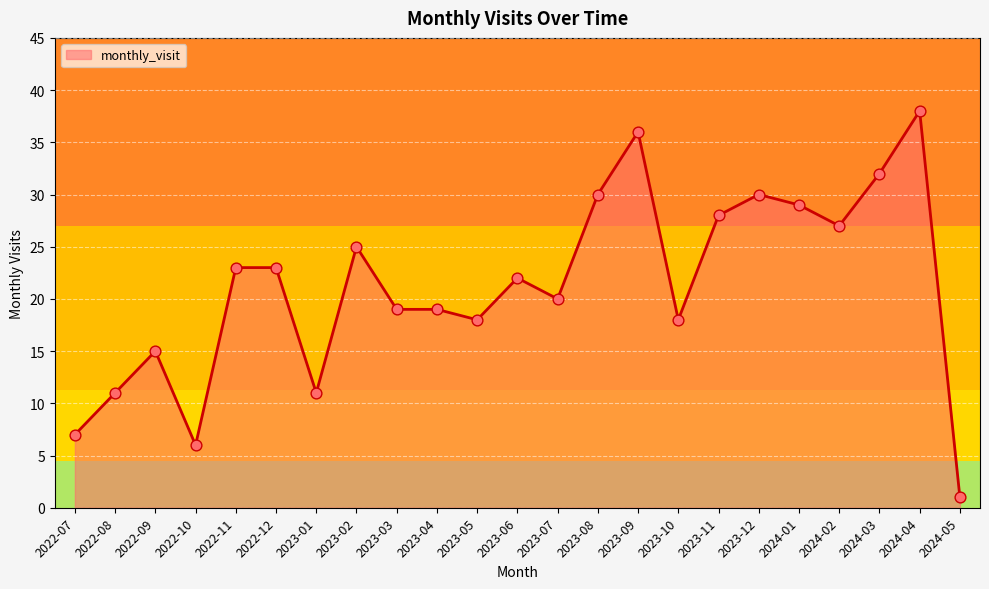

Which has a higher value, 2022-10 or 2023-09?

2023-09